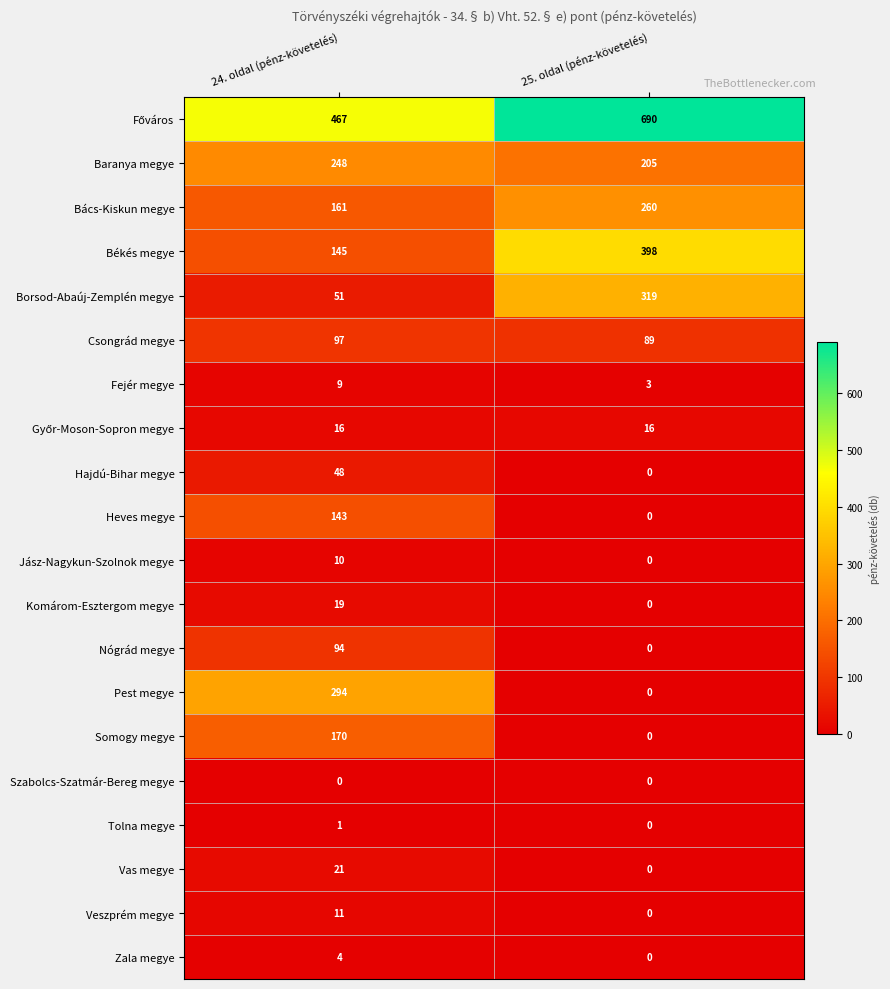

How many categories are shown in the chart?

2